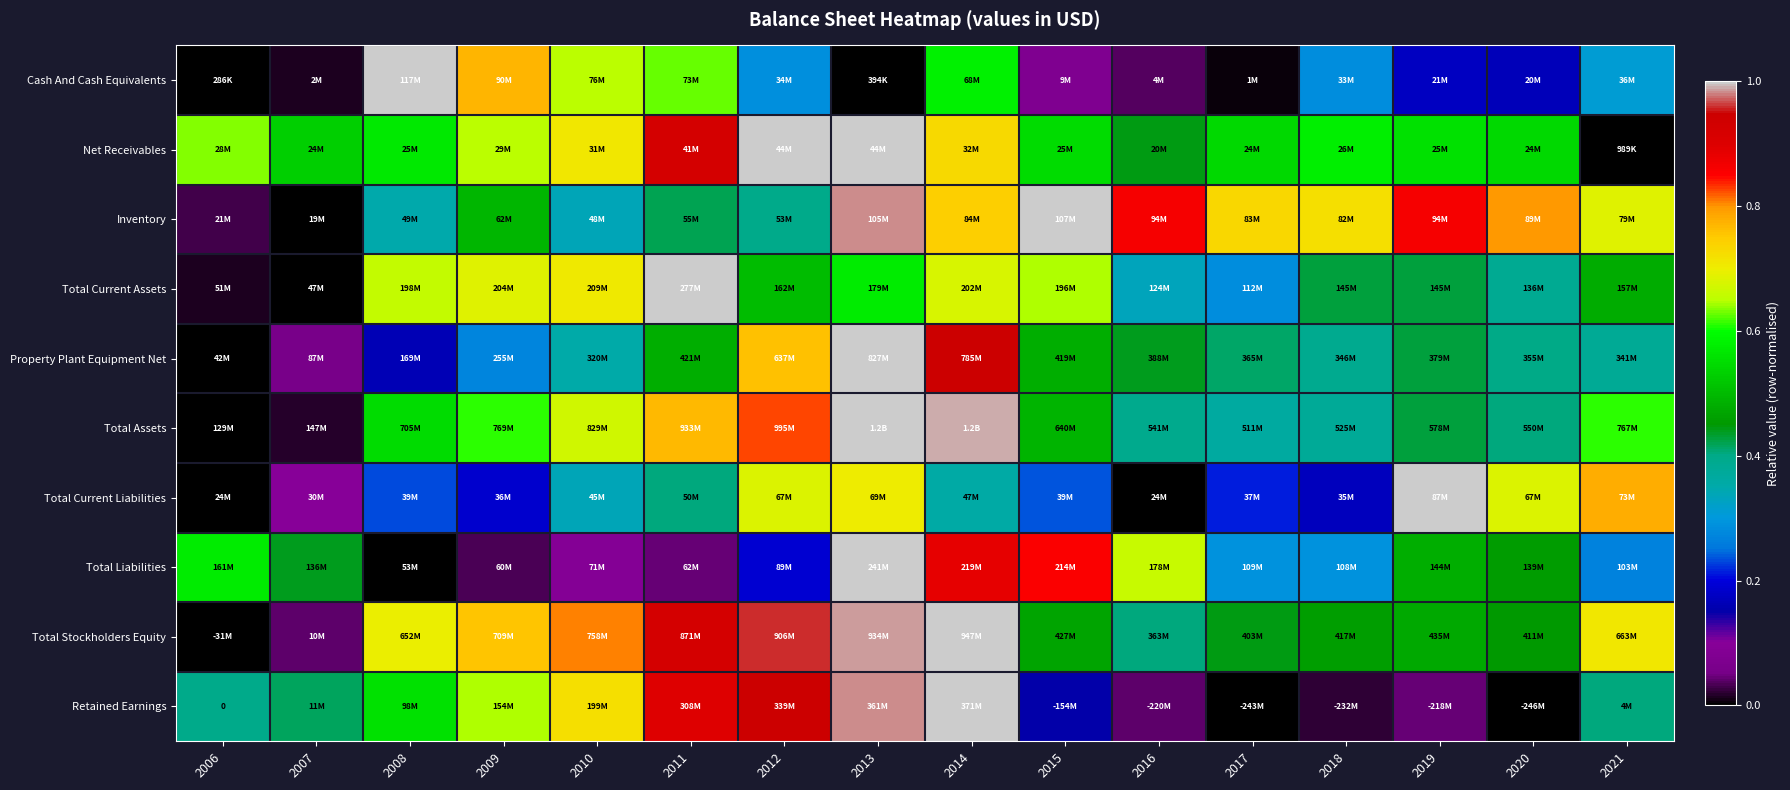

List the labels in order of Total Assets value, smallest first.

2006, 2007, 2017, 2018, 2016, 2020, 2019, 2015, 2008, 2021, 2009, 2010, 2011, 2012, 2014, 2013